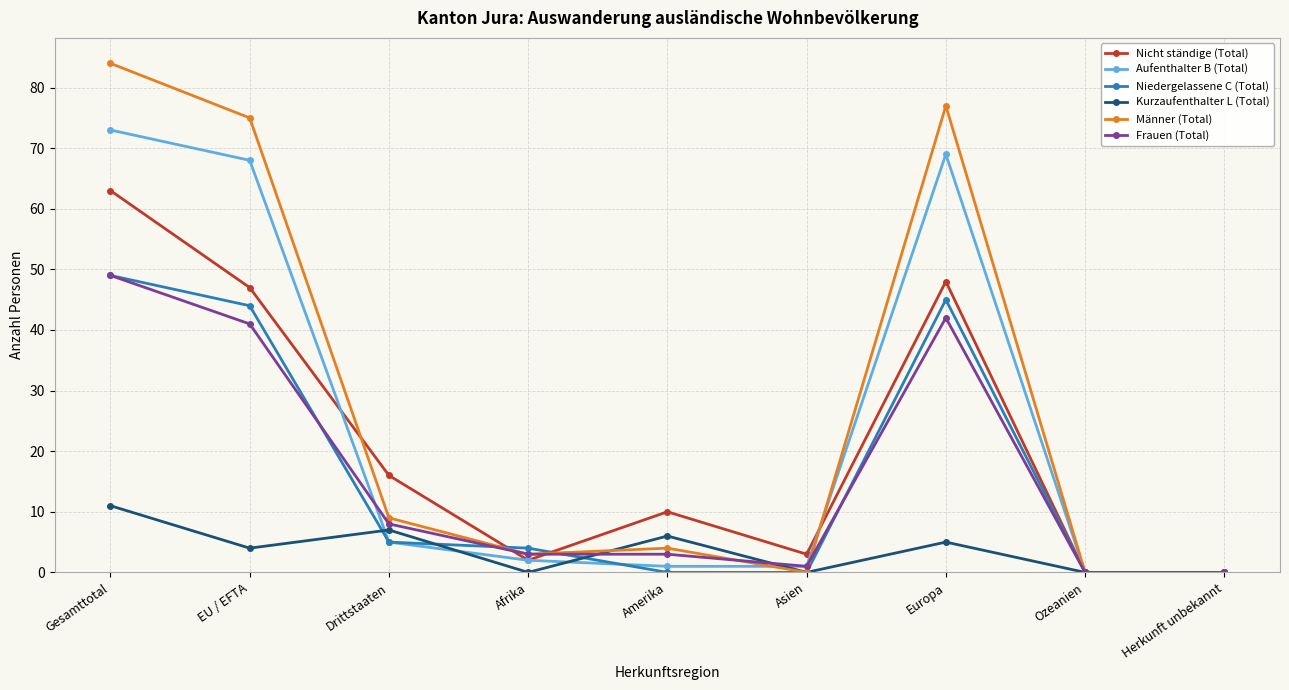

What is the spread (max minus min) of values at Gesamttotal?

73